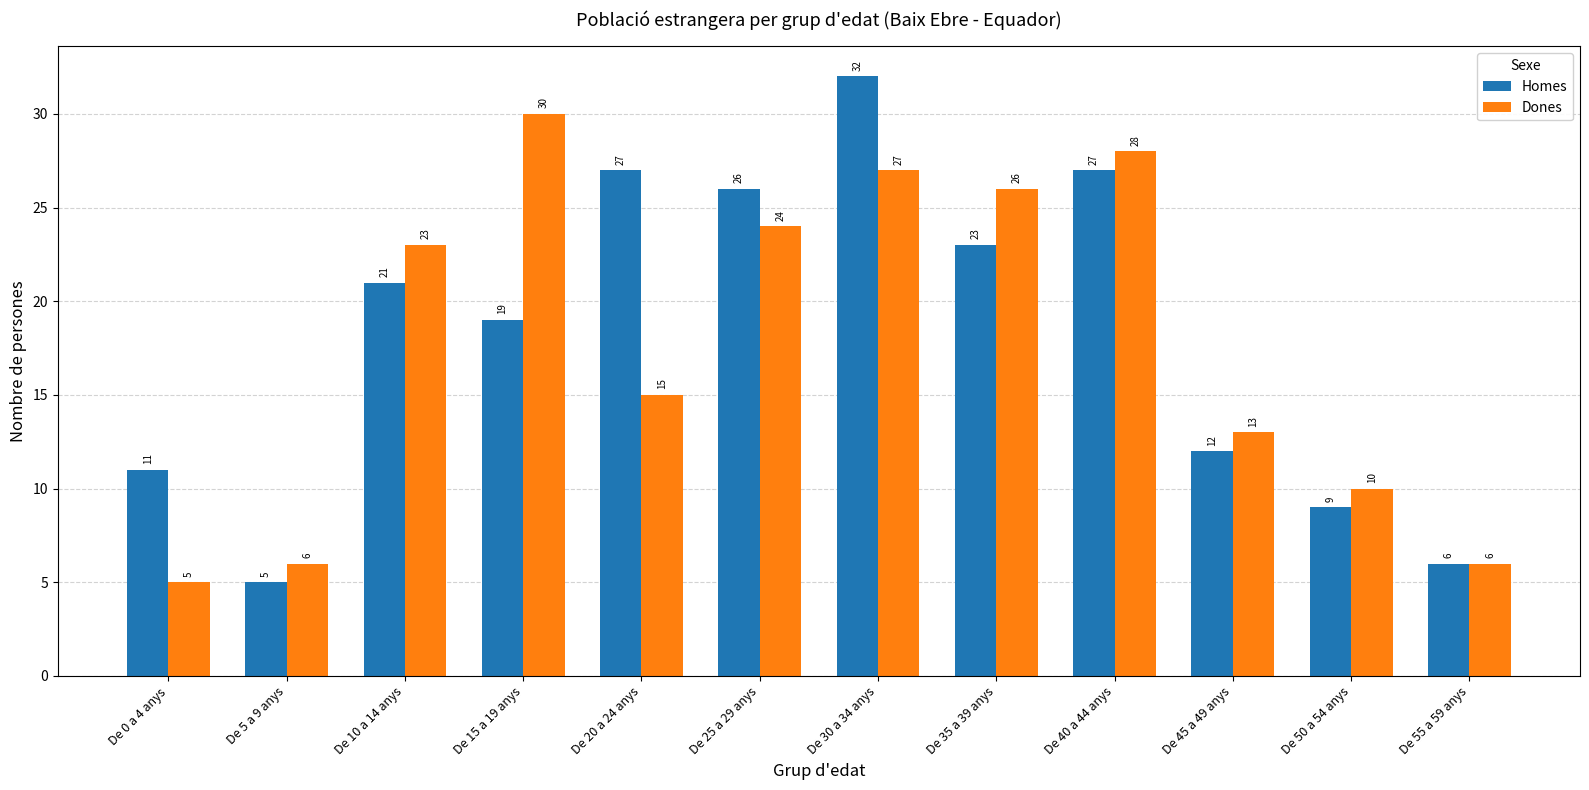

What is the average value of the Homes series?

18